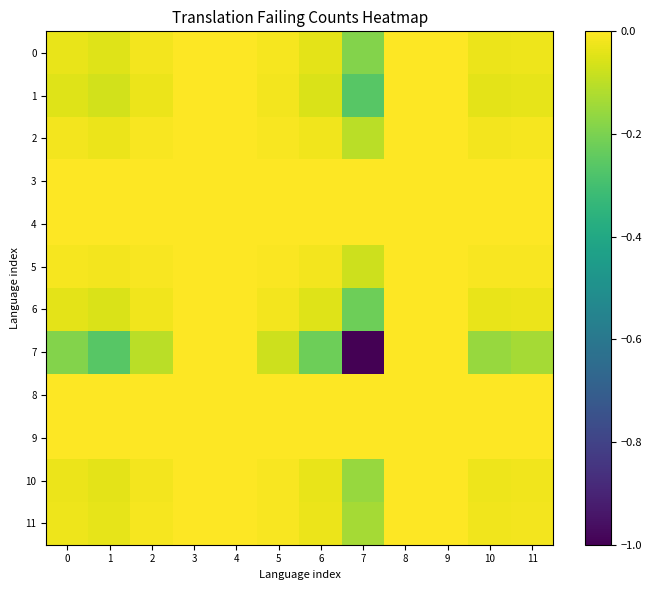

Count the number of data series in this chart.

12